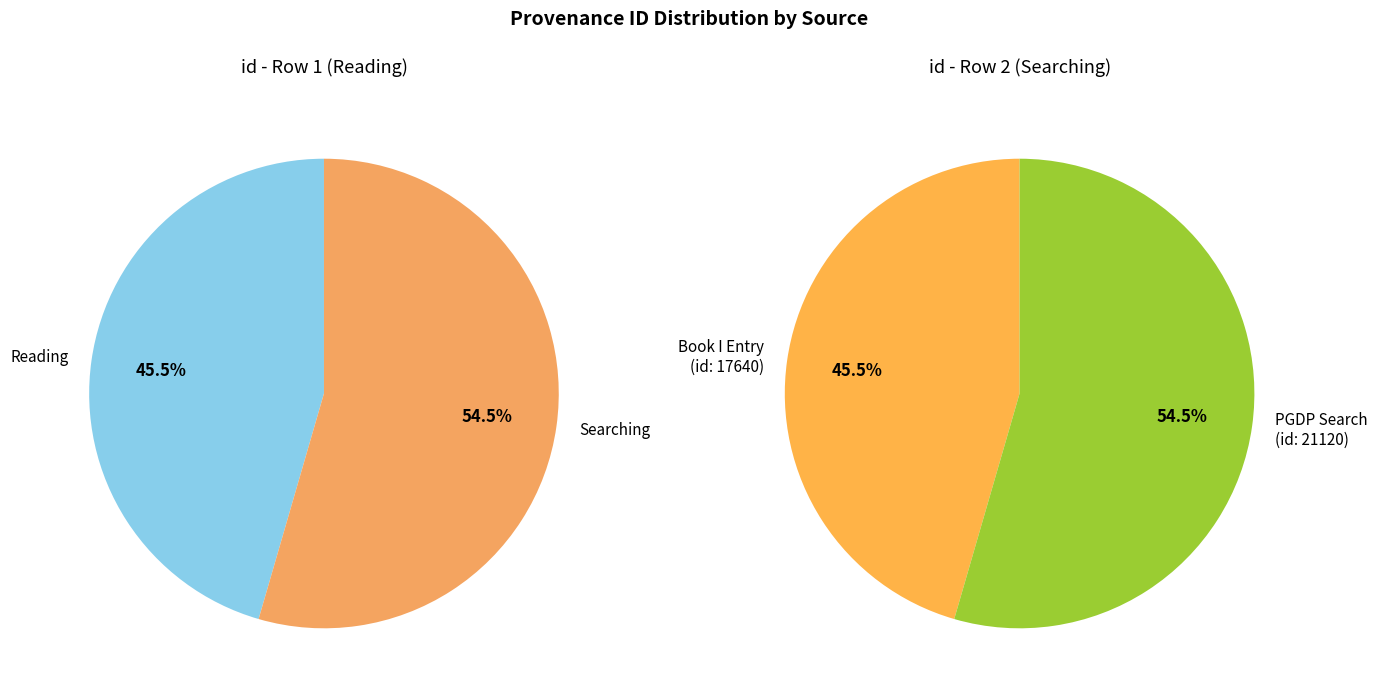

Which slice represents more than half of the pie?

Searching